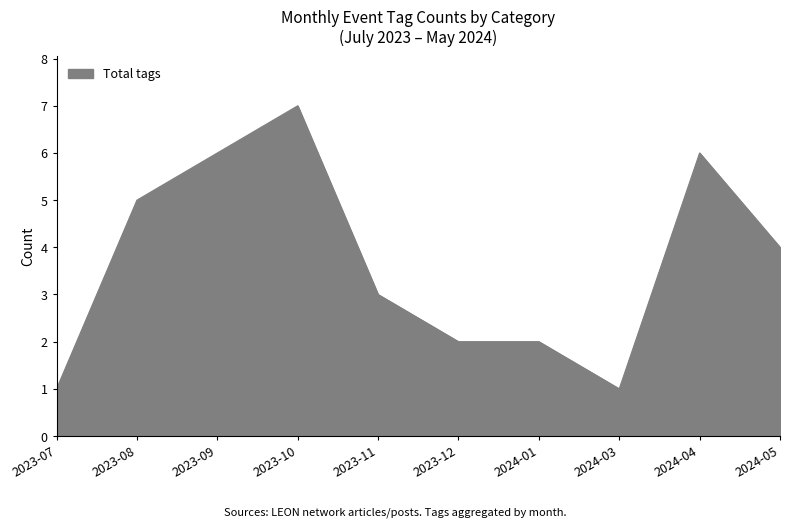

What is the ratio of the value at 2023-11 to the value at 2024-04?

0.5